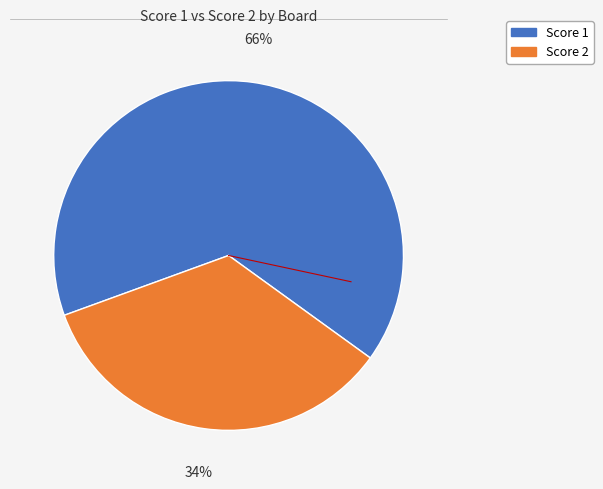

Is there a majority slice in this chart?

Yes